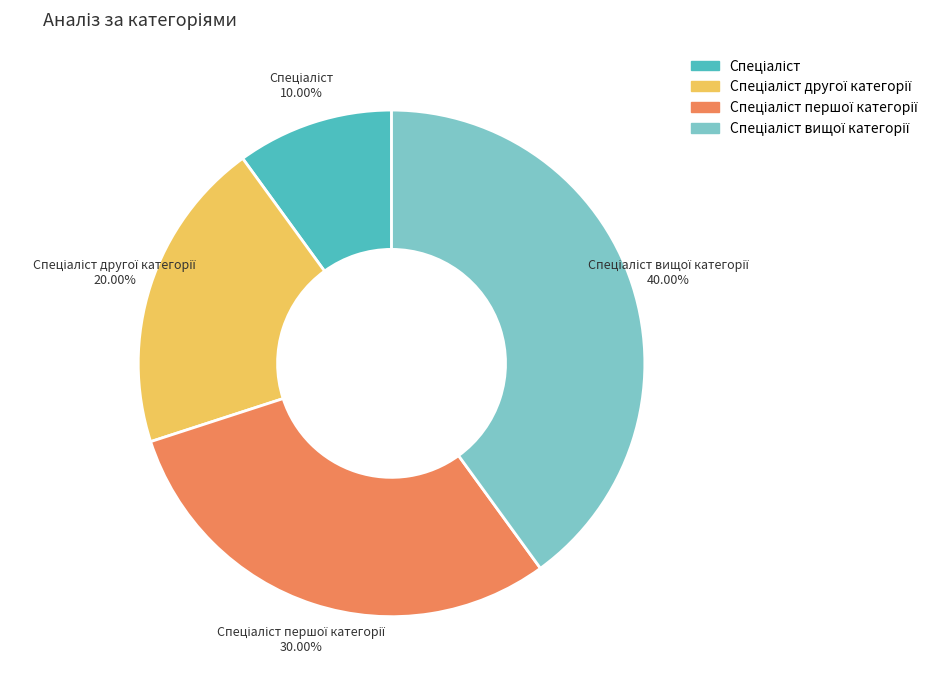

Is there a majority slice in this chart?

No